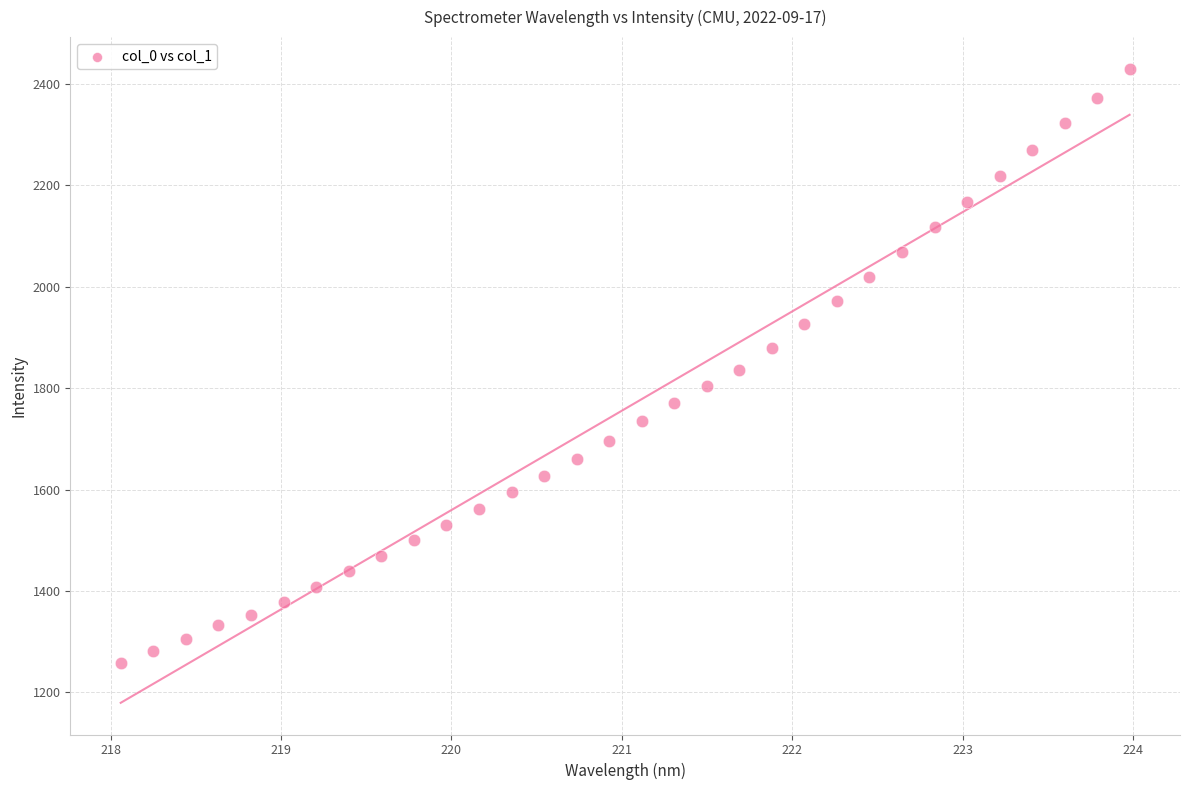

What is the range of Y values (max minus min)?

1172.3